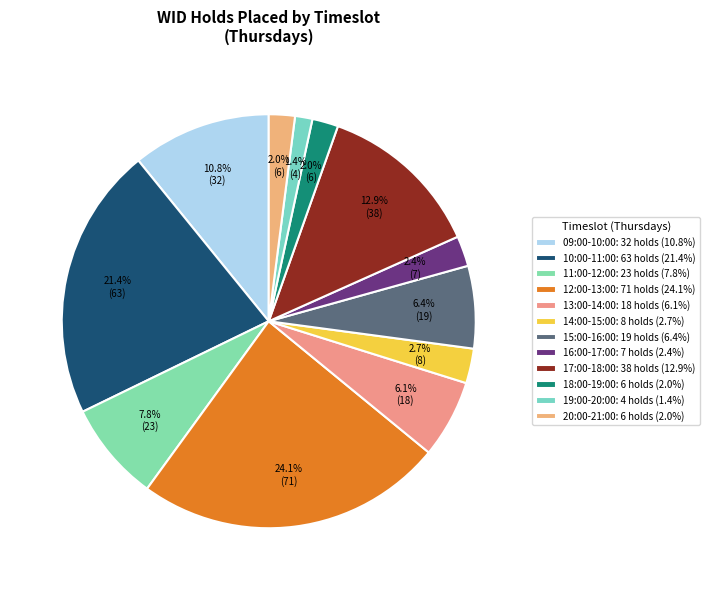

Approximately how many times larger is the value at 13:00-14:00 compared to 12:00-13:00?

0.3